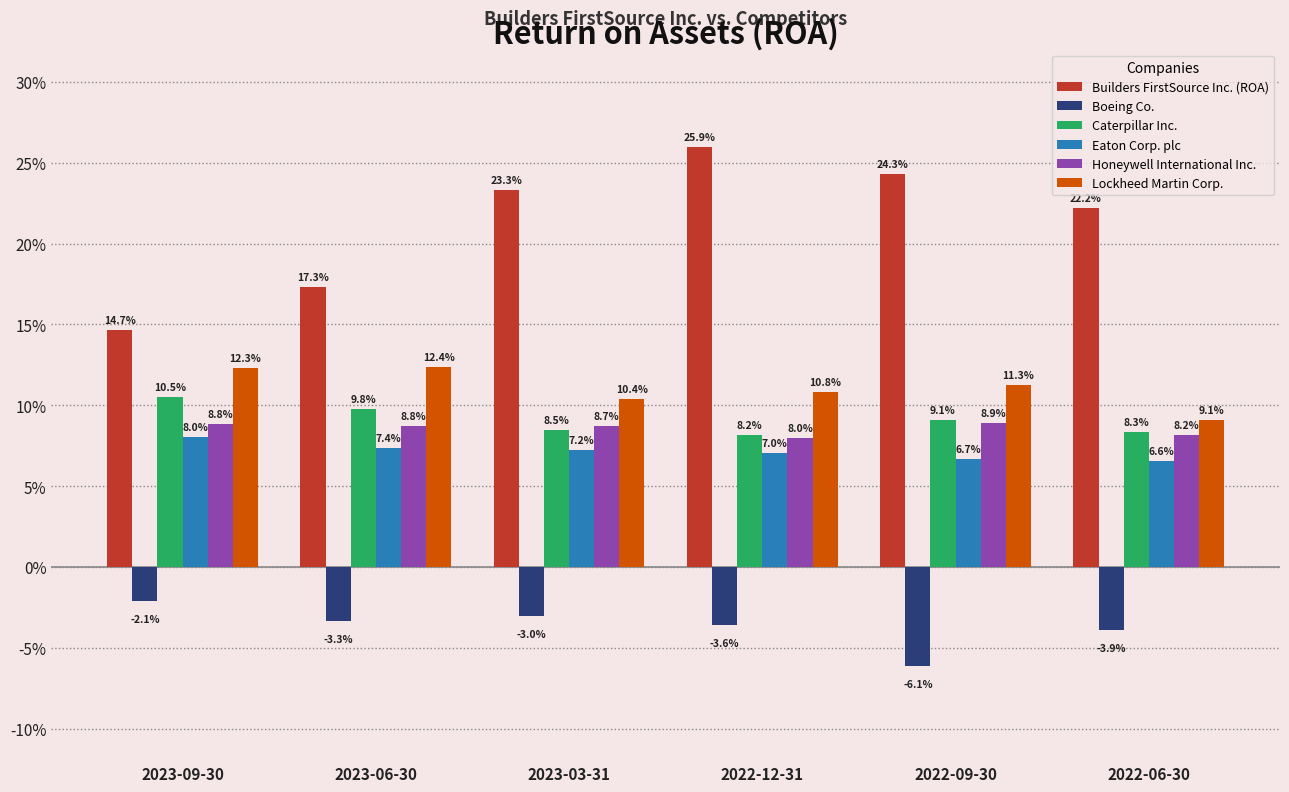

Rank the series by their maximum value, from highest to lowest.

Builders FirstSource Inc. (ROA), Lockheed Martin Corp., Caterpillar Inc., Honeywell International Inc., Eaton Corp. plc, Boeing Co.